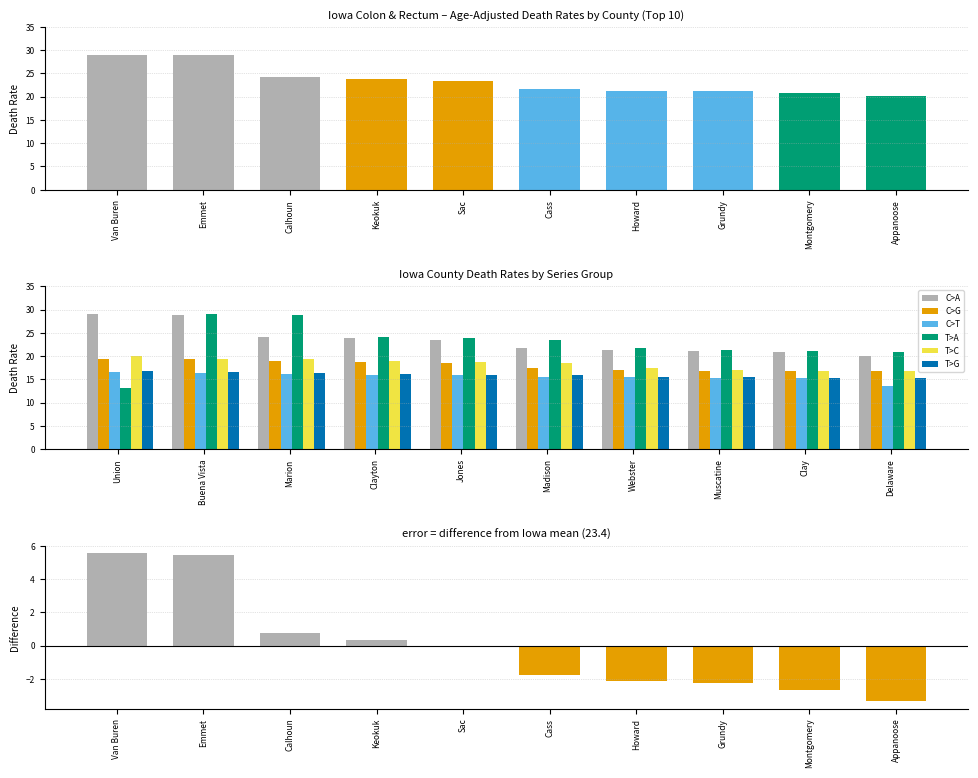

What value does the C>T series have at Jones?

15.9